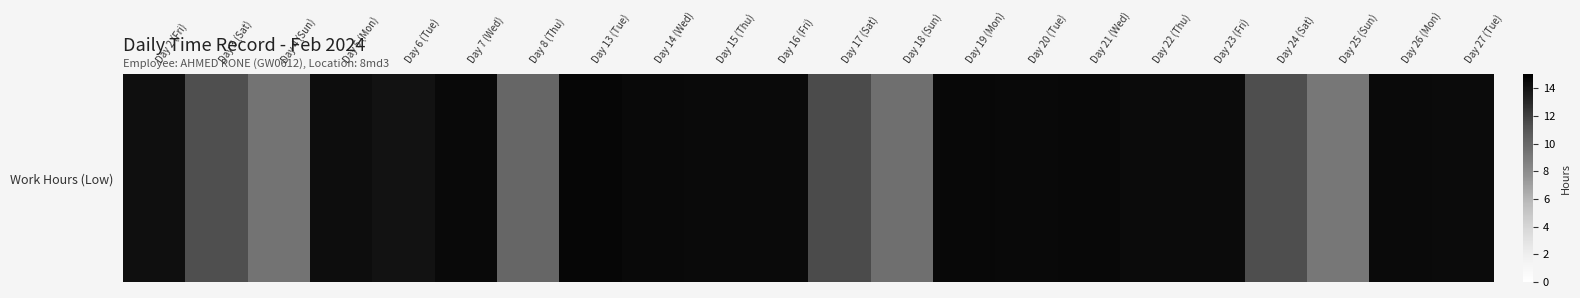

What is the difference between the maximum and second lowest values?

5.3